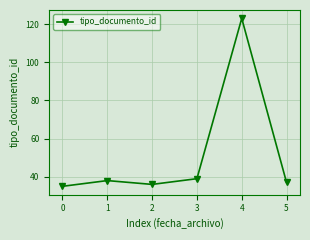

True or false: the data shows 60 at 4.

False